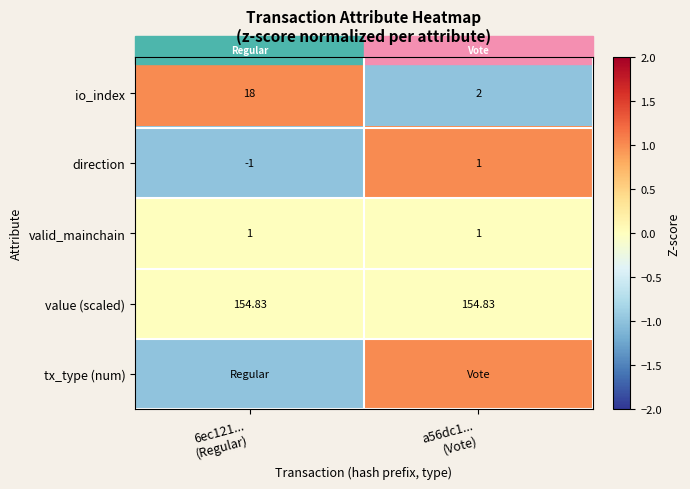

Which category has the lowest value in the direction series?

6ec121... (Regular)